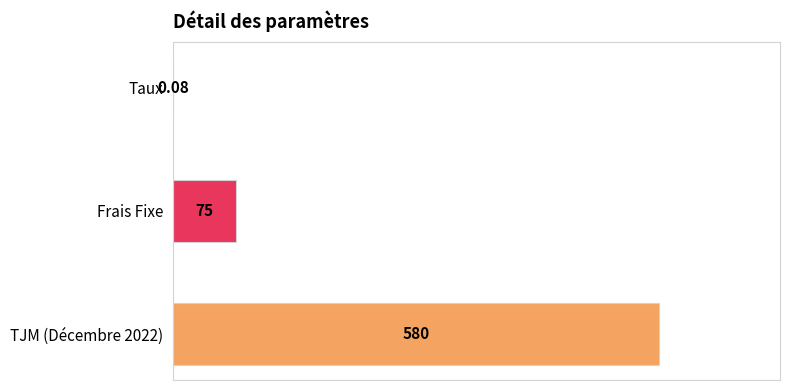

Approximately how many times larger is the value at TJM (Décembre 2022) compared to Frais Fixe?

7.7